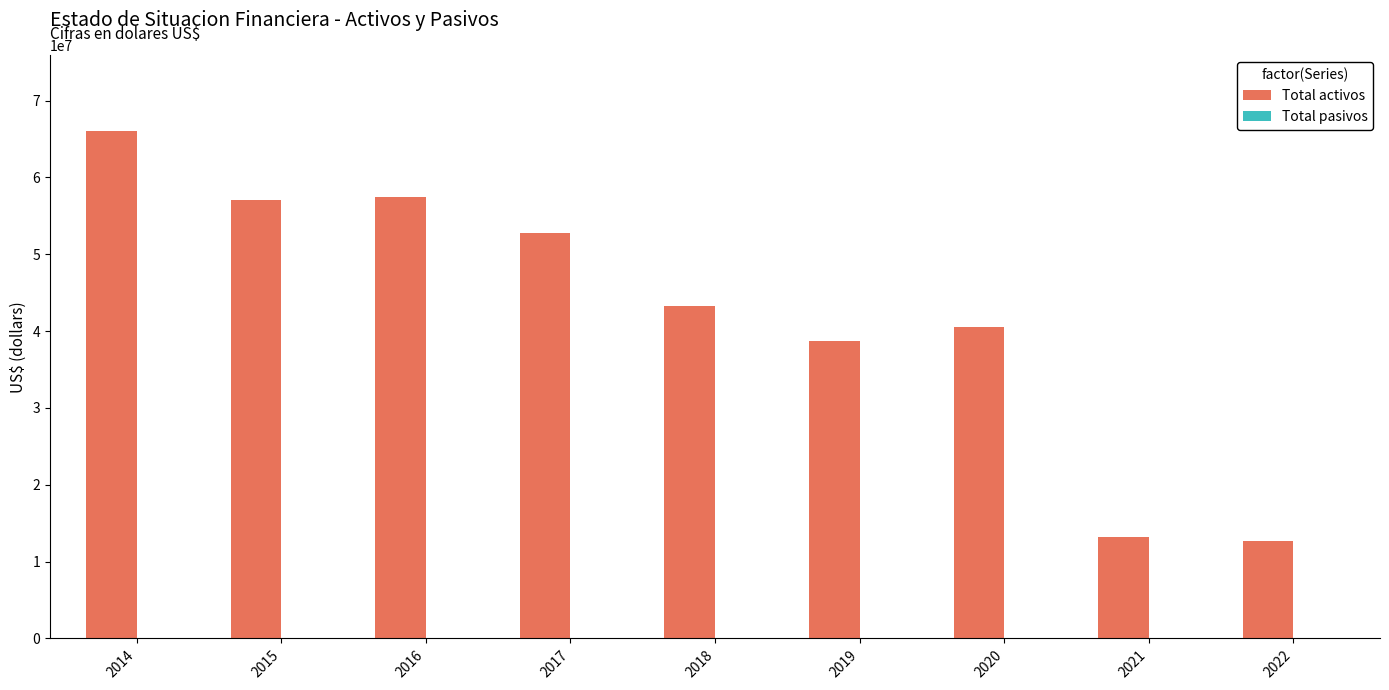

What is the highest value of the Total activos series?

66014684